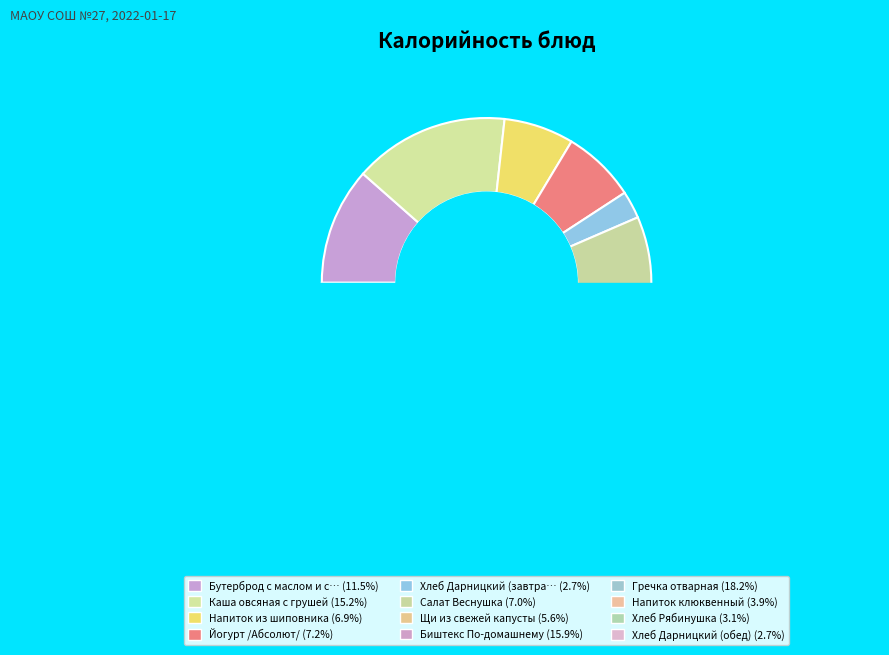

To the nearest percent, what is the average slice percentage?

8%